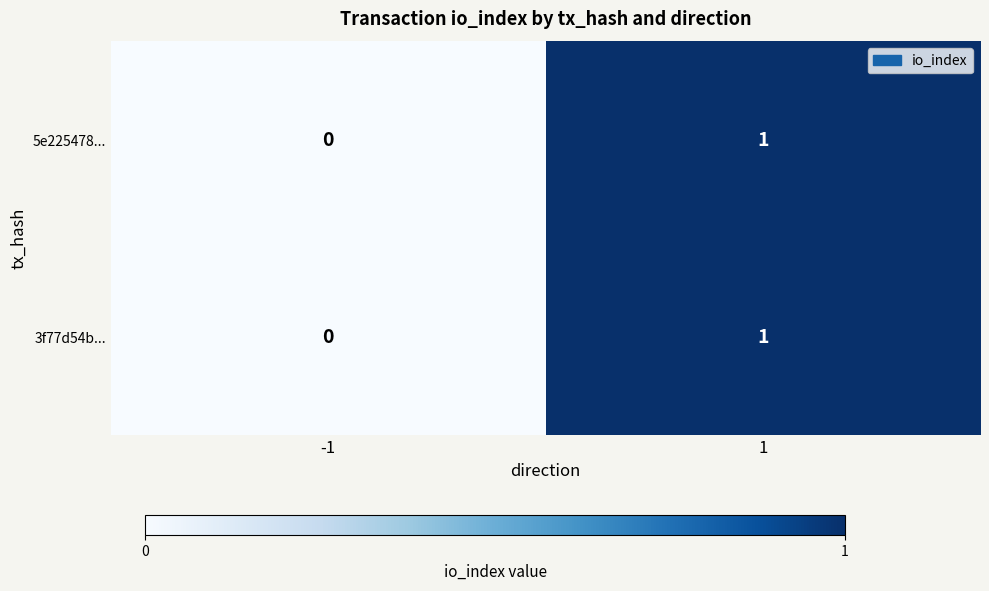

The value of 3f77d54b... at -1 is 0. True or false?

True